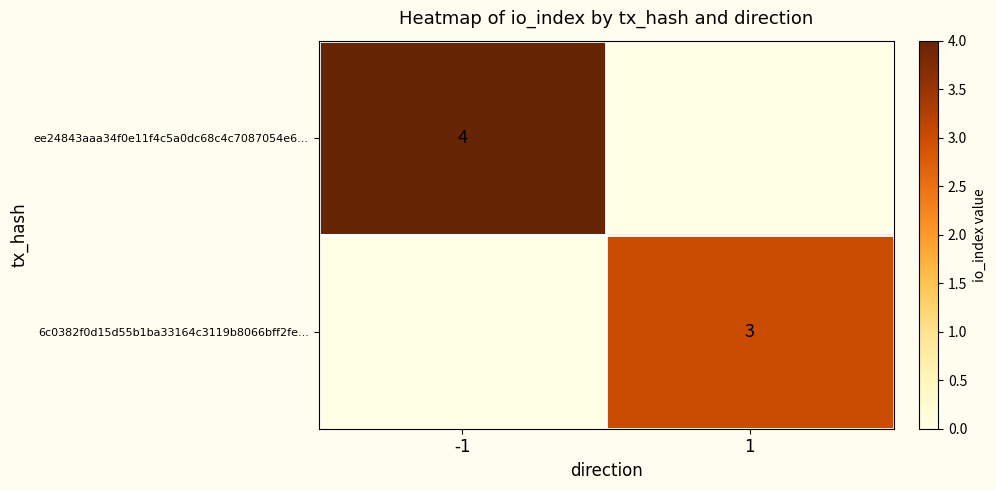

What is the difference between the maximum and minimum values in the ee24843aaa34f0e11f4c5a0dc68c4c7087054e6... series?

4